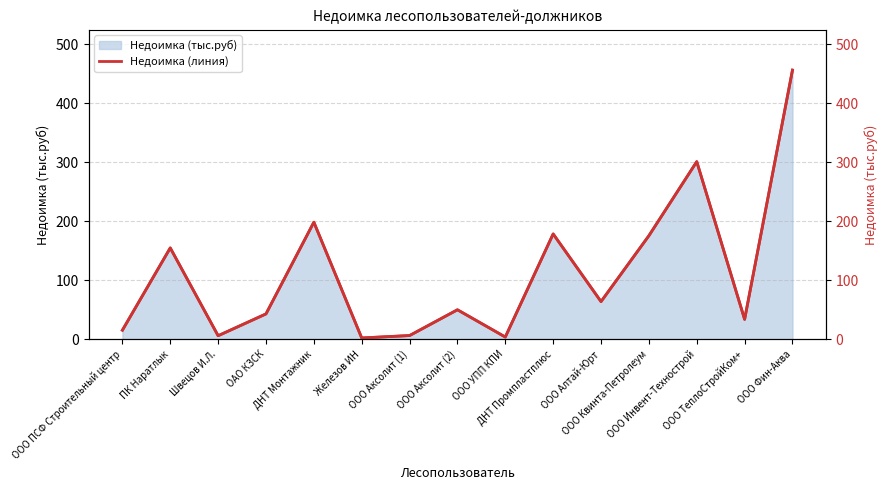

How many interior local peaks (higher than both neighbors) does the data have?

5